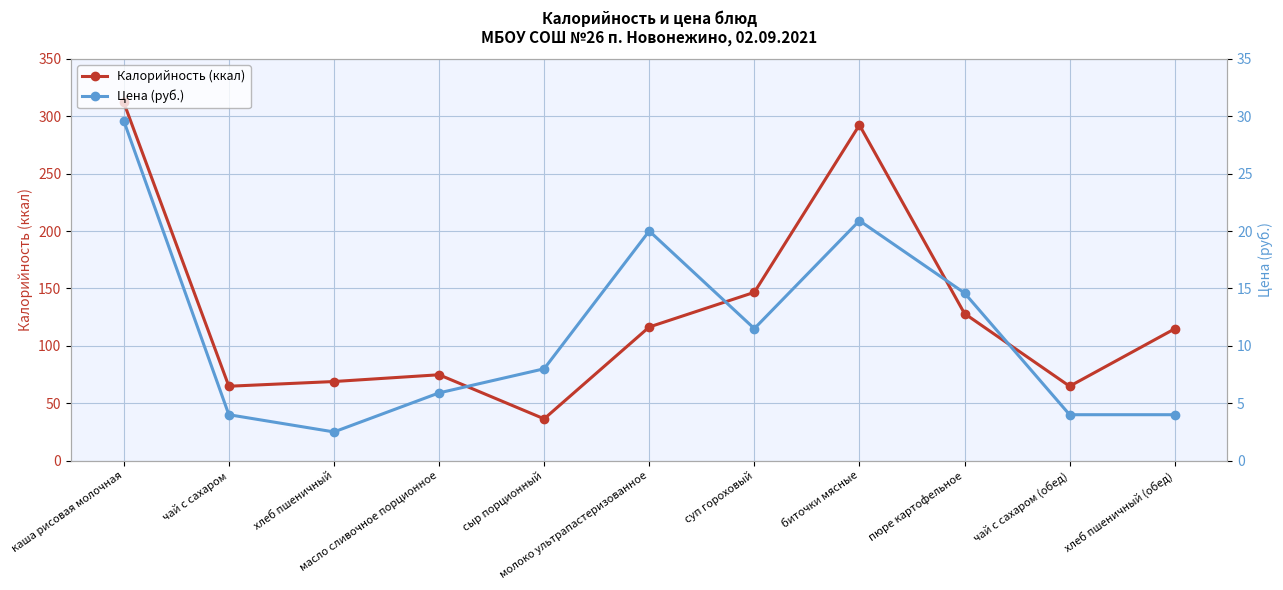

What is the sum of all Калорийность (ккал) values?

1419.9